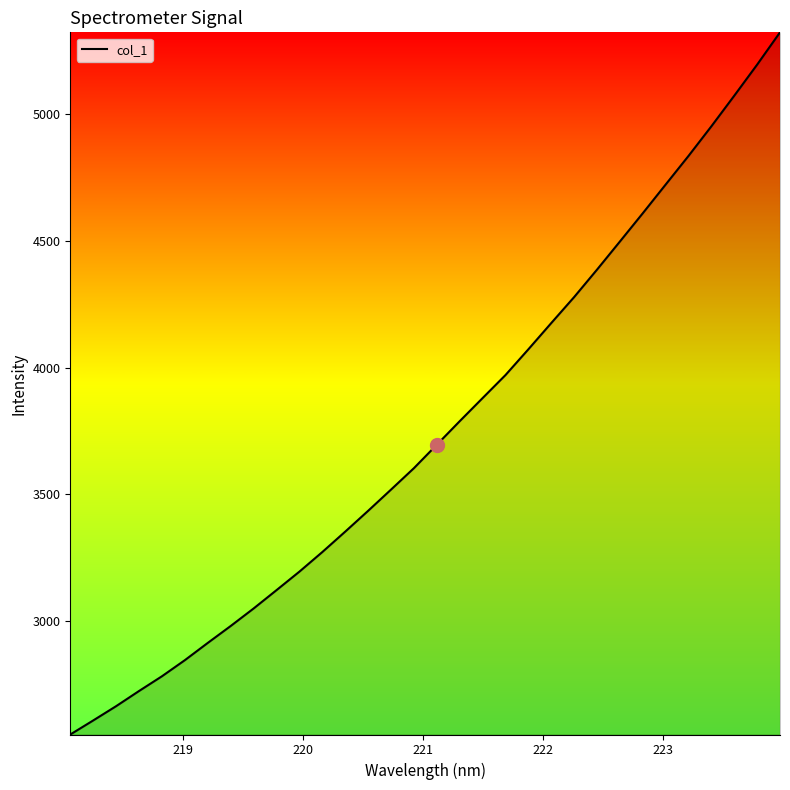

What is the difference between the maximum and minimum values?

2769.5